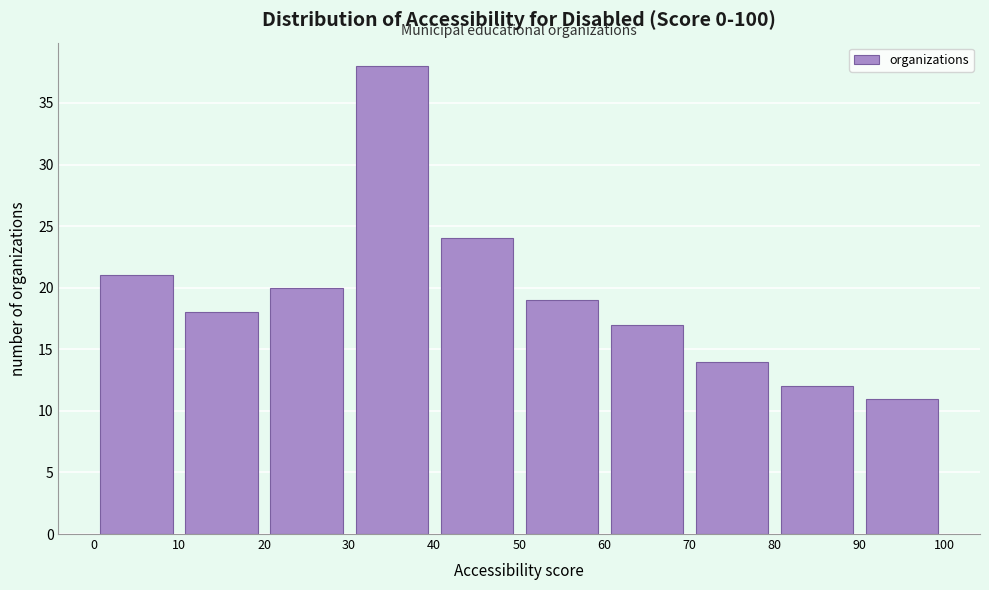

Reading left to right, transcribe this chart: for each bar, give the range it covers on the x-axis and its height. The values are not printed on the chart, so give them approximately, as read against the axis.

0 to 10: 21
10 to 20: 18
20 to 30: 20
30 to 40: 38
40 to 50: 24
50 to 60: 19
60 to 70: 17
70 to 80: 14
80 to 90: 12
90 to 100: 11